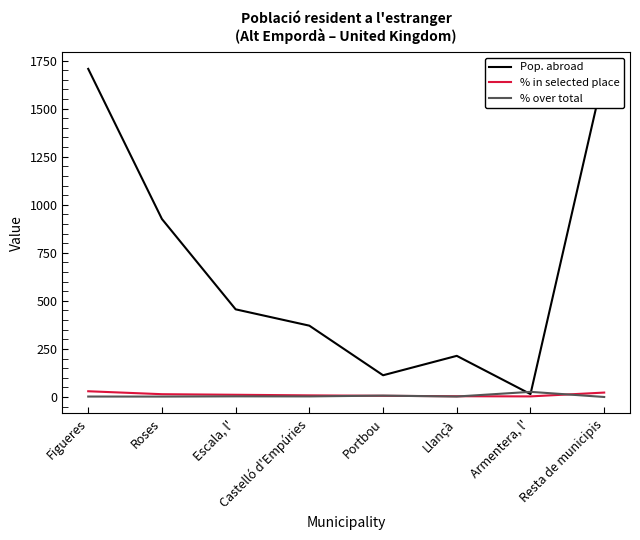

List the labels in order of Pop. abroad value, largest first.

Figueres, Resta de municipis, Roses, Escala, l', Castelló d'Empúries, Llançà, Portbou, Armentera, l'